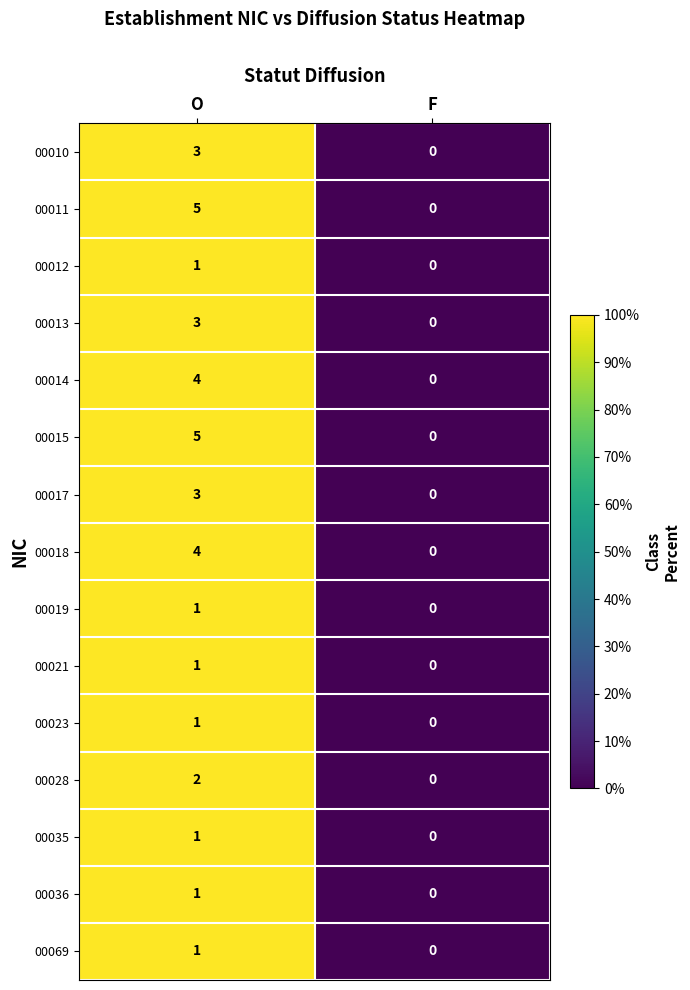

The value of 00035 at F is 0. True or false?

True